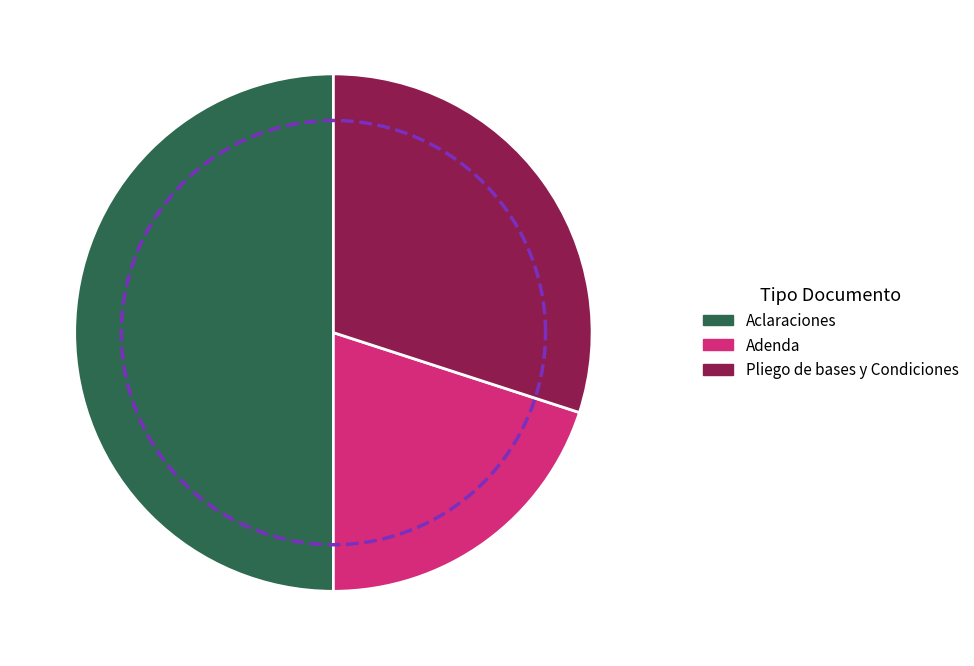

What is the change in value from Aclaraciones to Pliego de bases y Condiciones?

-10